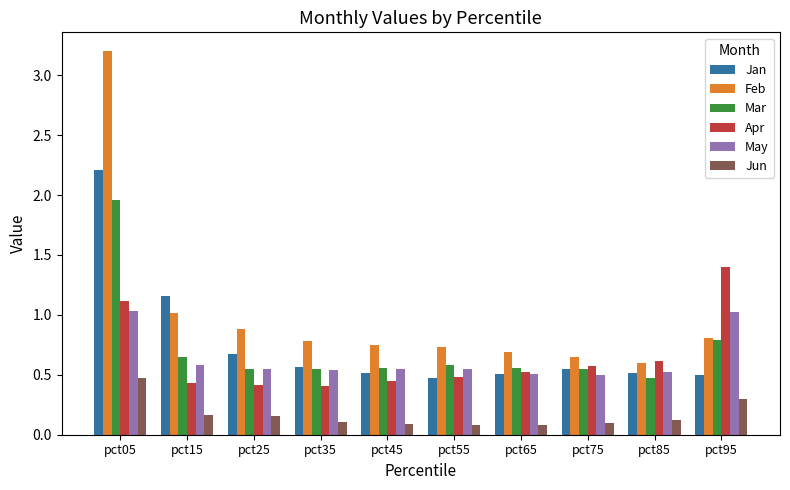

Which series has the largest range (max minus min)?

Feb